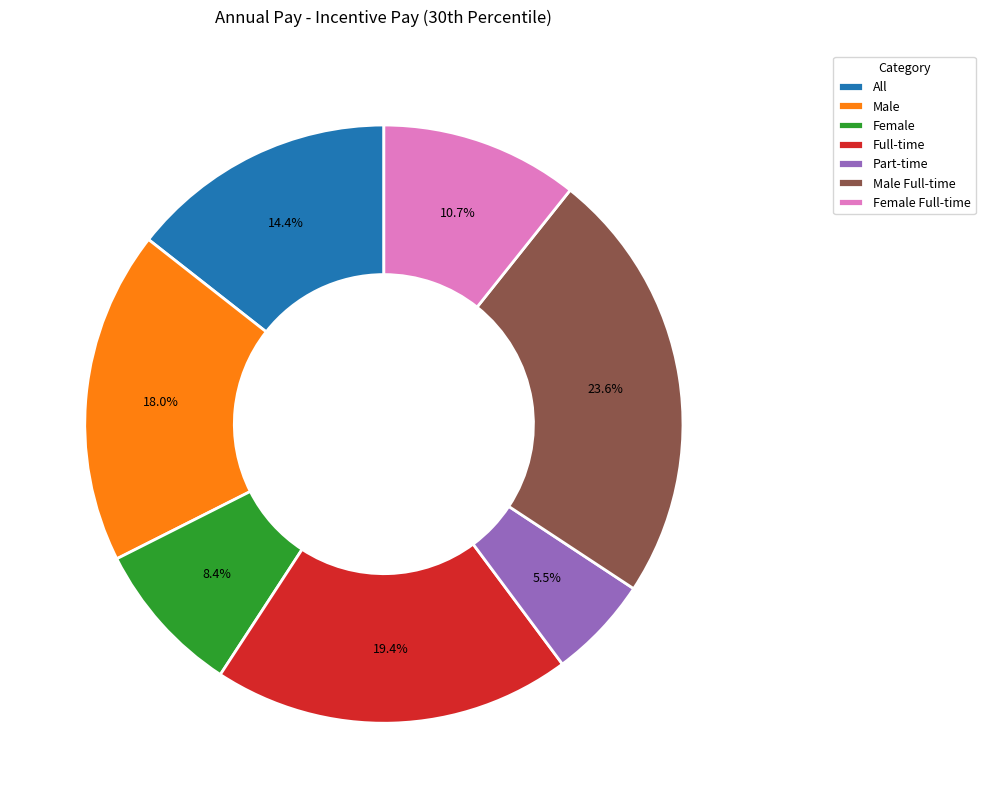

Between Full-time and Female, which is larger?

Full-time